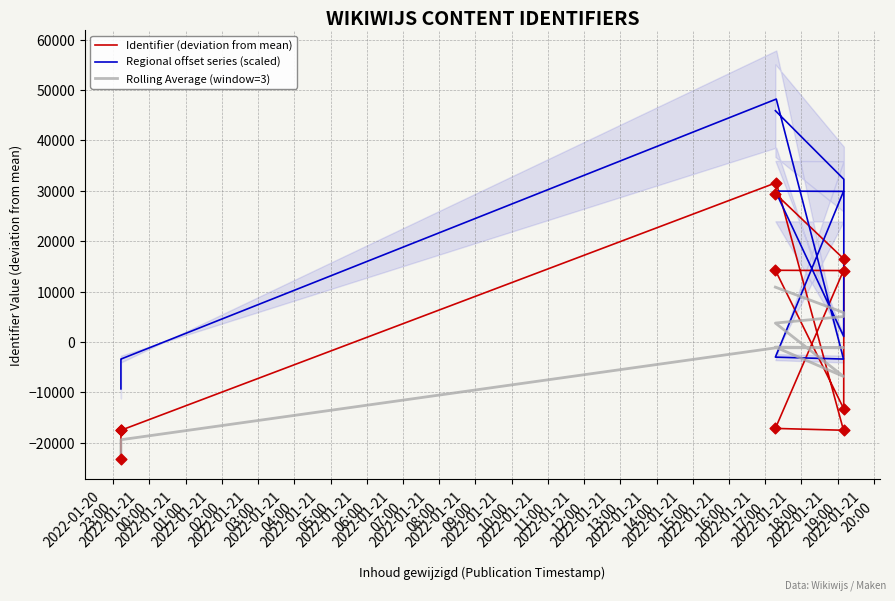

Which series has the widest spread of Y values?

Regional offset series (scaled)